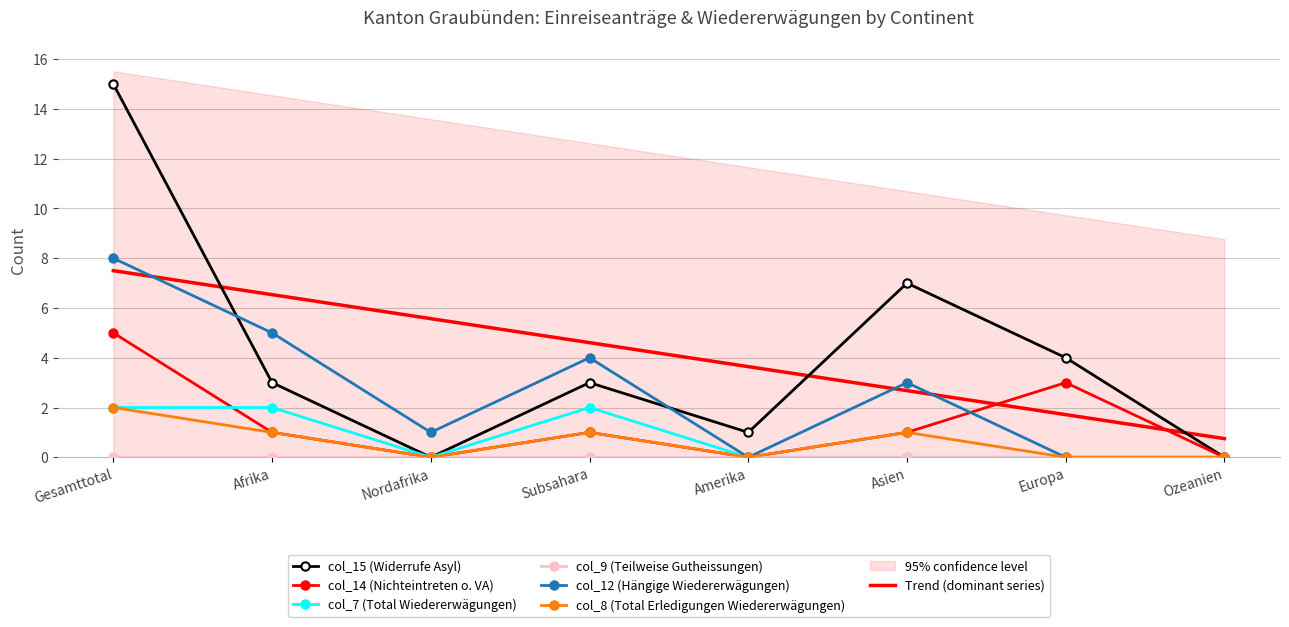

What is the difference between the maximum and minimum values in the col_12 (Hängige Wiedererwägungen) series?

8